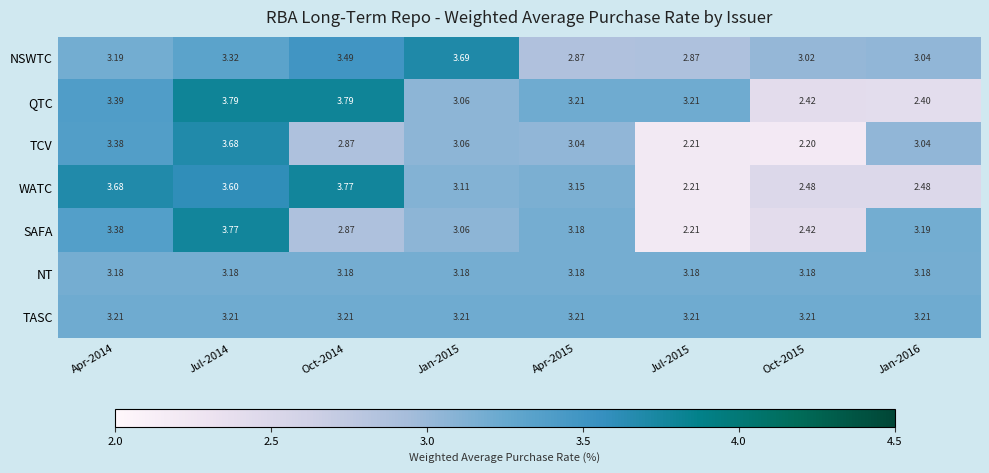

Is the value of TASC at Jan-2015 greater than the value of TCV at Jul-2015?

Yes